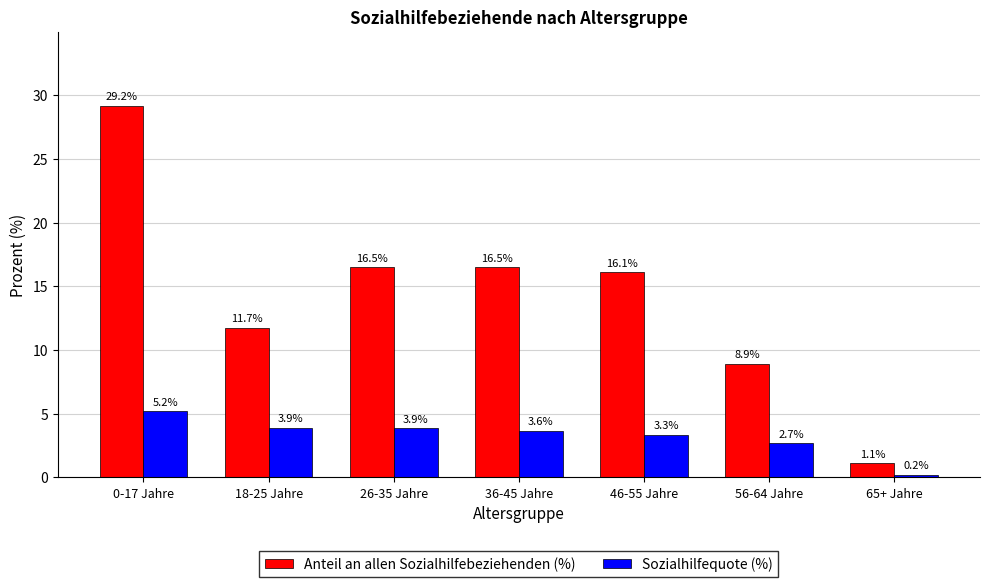

Reading right to left, extract all data points from this chart.

Anteil an allen Sozialhilfebeziehenden (%): 1.1	8.9	16.1	16.5	16.5	11.7	29.2
Sozialhilfequote (%): 0.2	2.7	3.3	3.6	3.9	3.9	5.2